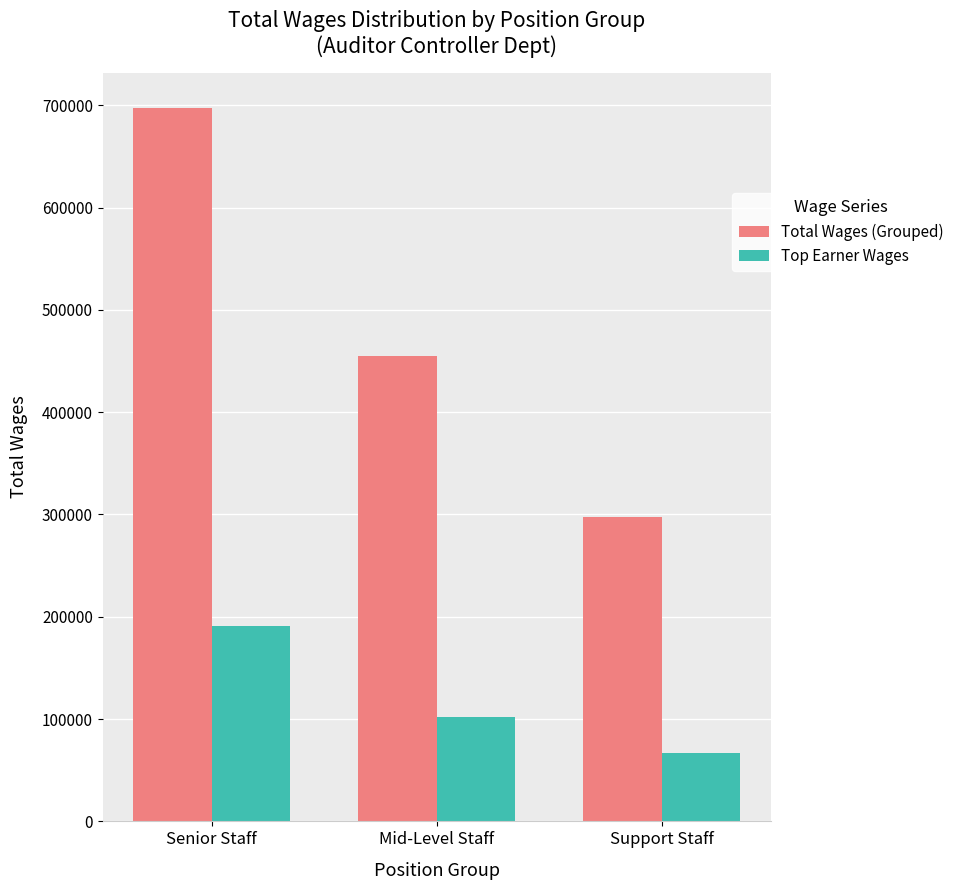

How many data points in Top Earner Wages are less than 101963?

1